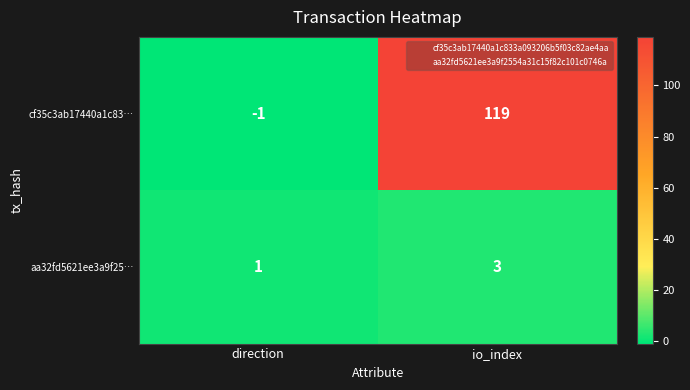

What is the maximum value shown in the chart?

119